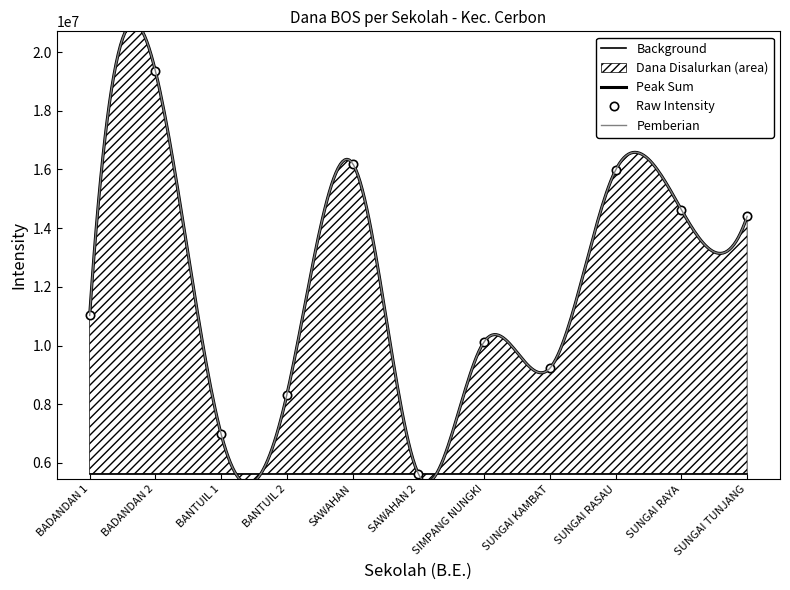

What position from the right is SD NEGERI SUNGAI KAMBAT?

4